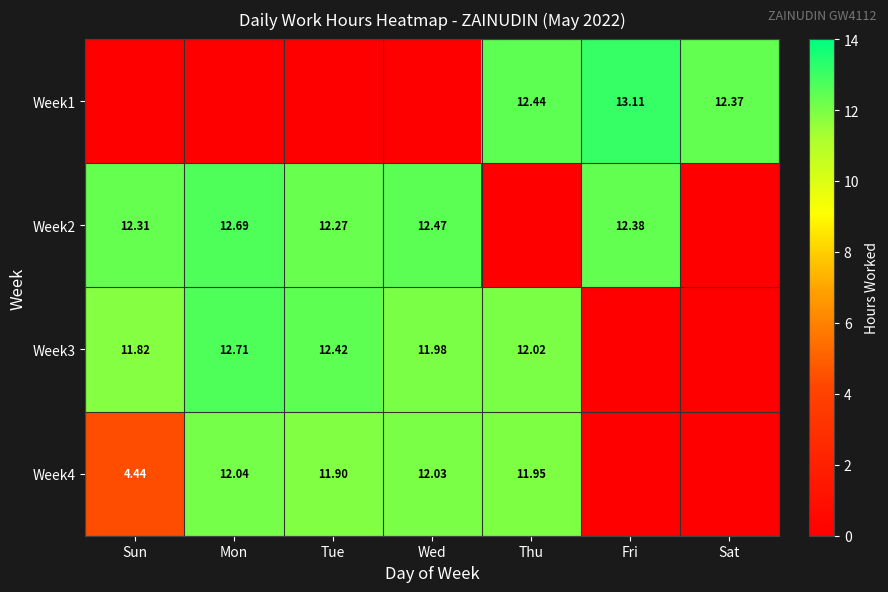

How many values in the Week4 series exceed 11?

4